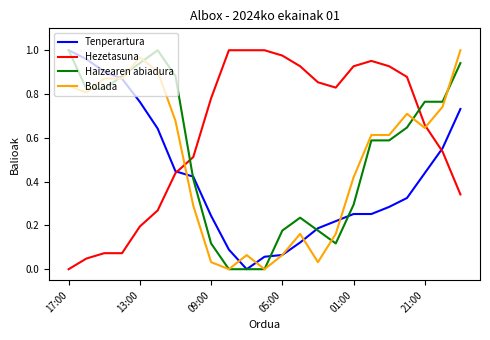

After their last crossing, which series has the higher values: Hezetasuna or Haizearen abiadura?

Haizearen abiadura